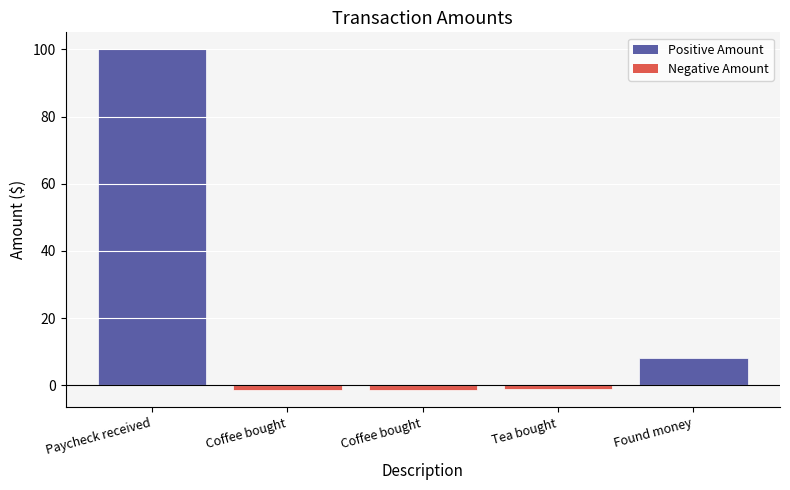

How many positive values are there?

2